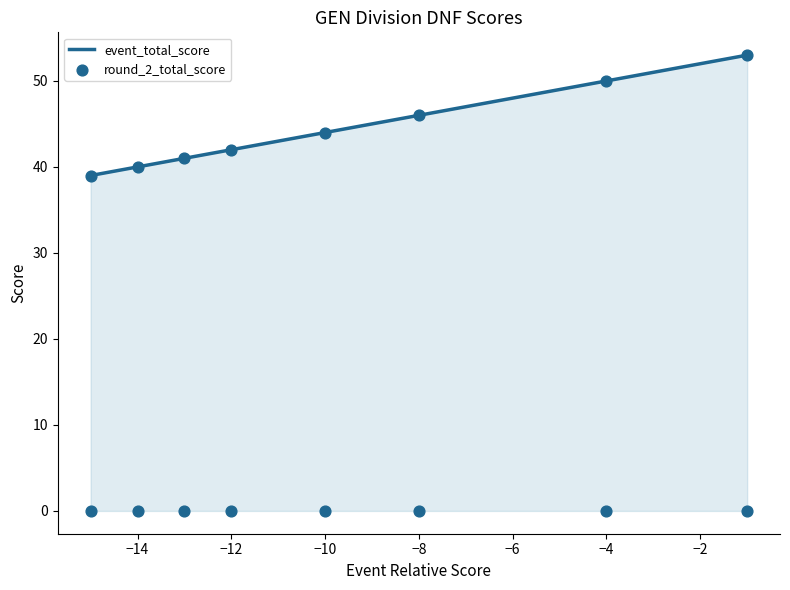

Which series has the largest total across all categories?

event_total_score